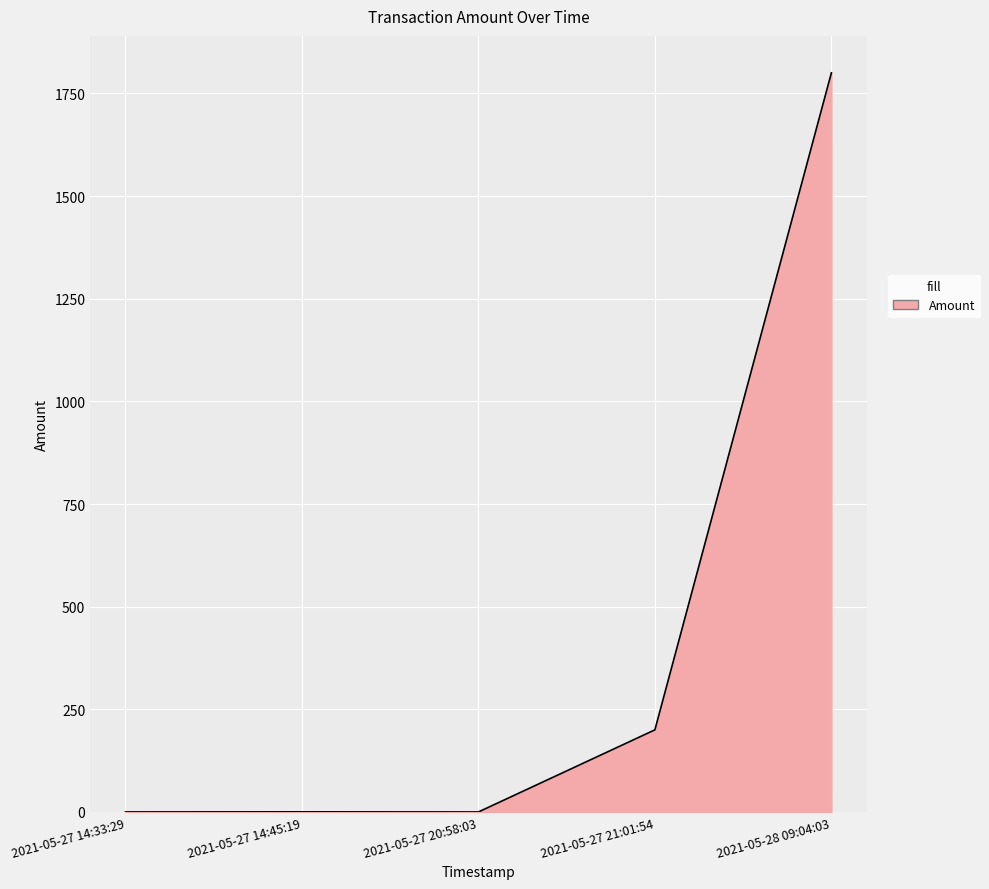

How many lines are shown in the chart?

1